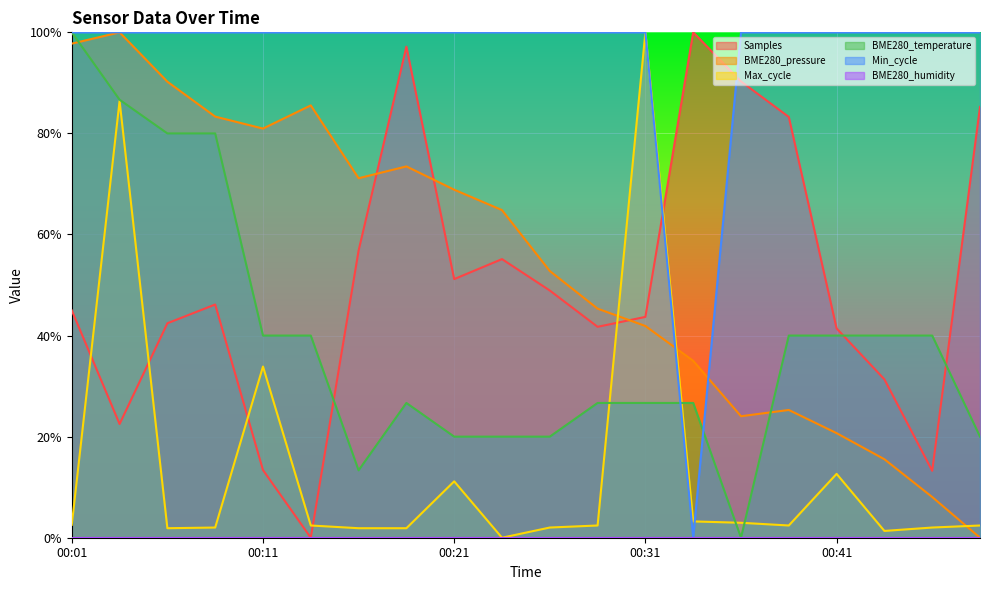

Between 00:06 and 00:21, which is larger?

00:21